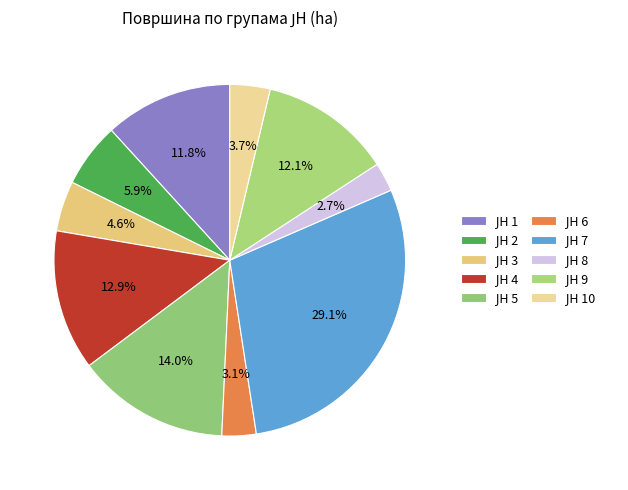

How many slices are in this pie chart?

10